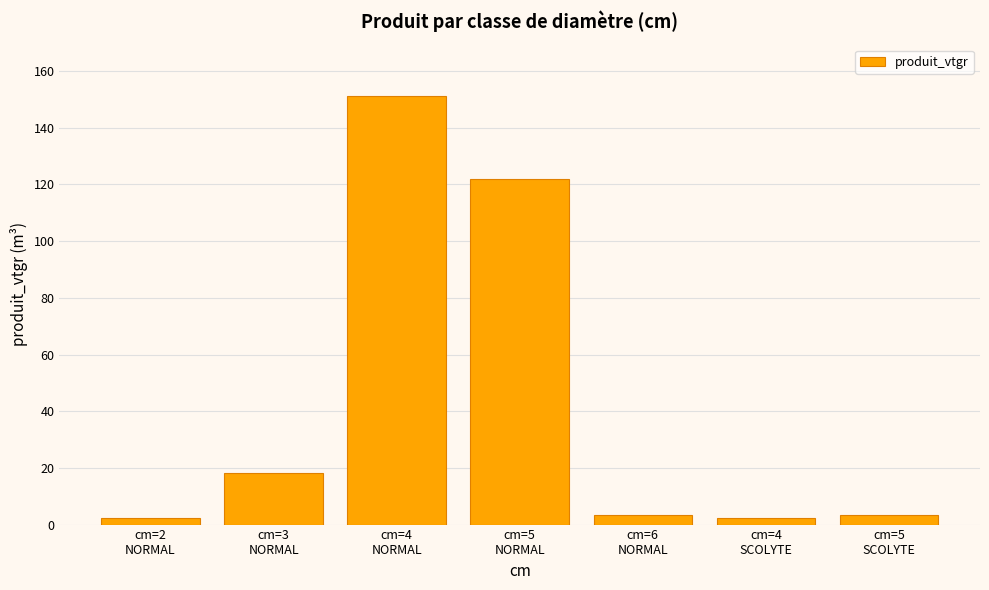

The value at cm=4
NORMAL is 151.3. True or false?

True